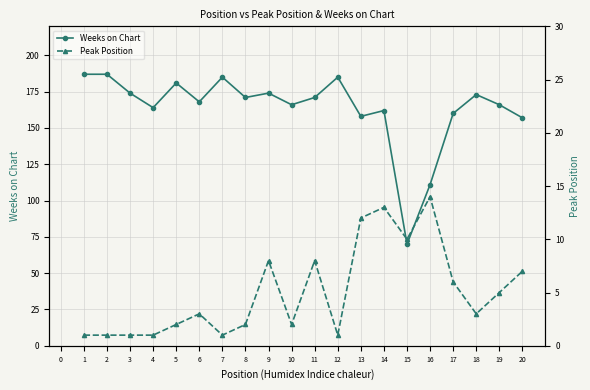

Which series has the largest range (max minus min)?

Weeks on Chart